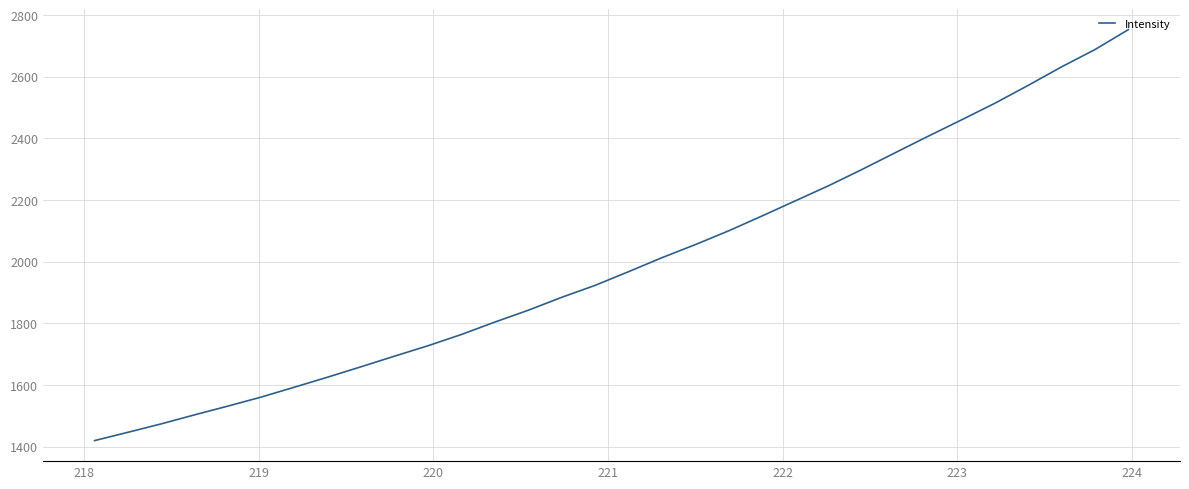

What is the difference between the maximum and minimum values?

1332.6